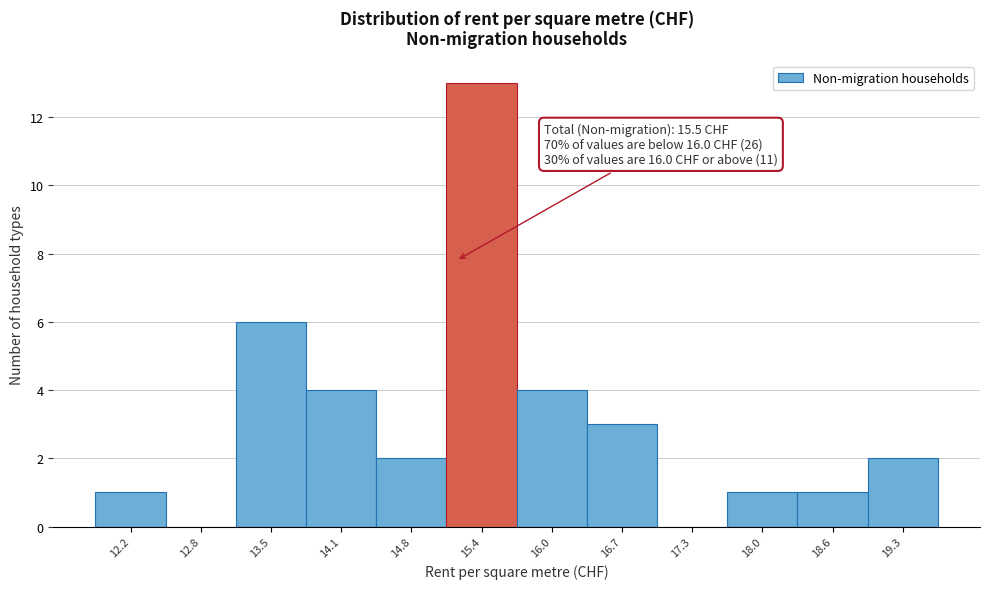

Reading left to right, what are all the values shown in this chart?

12.2=1	12.8=0	13.5=6	14.1=4	14.8=2	15.4=13	16.0=4	16.7=3	17.3=0	18.0=1	18.6=1	19.3=2